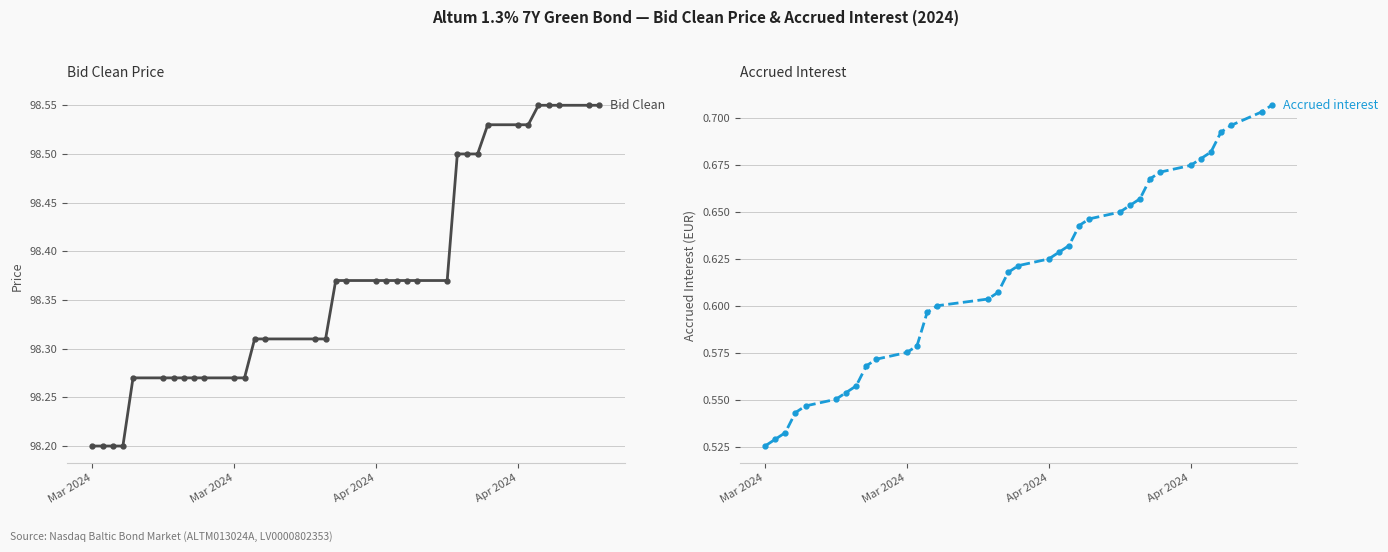

What is the minimum value for Bid Clean?

98.2